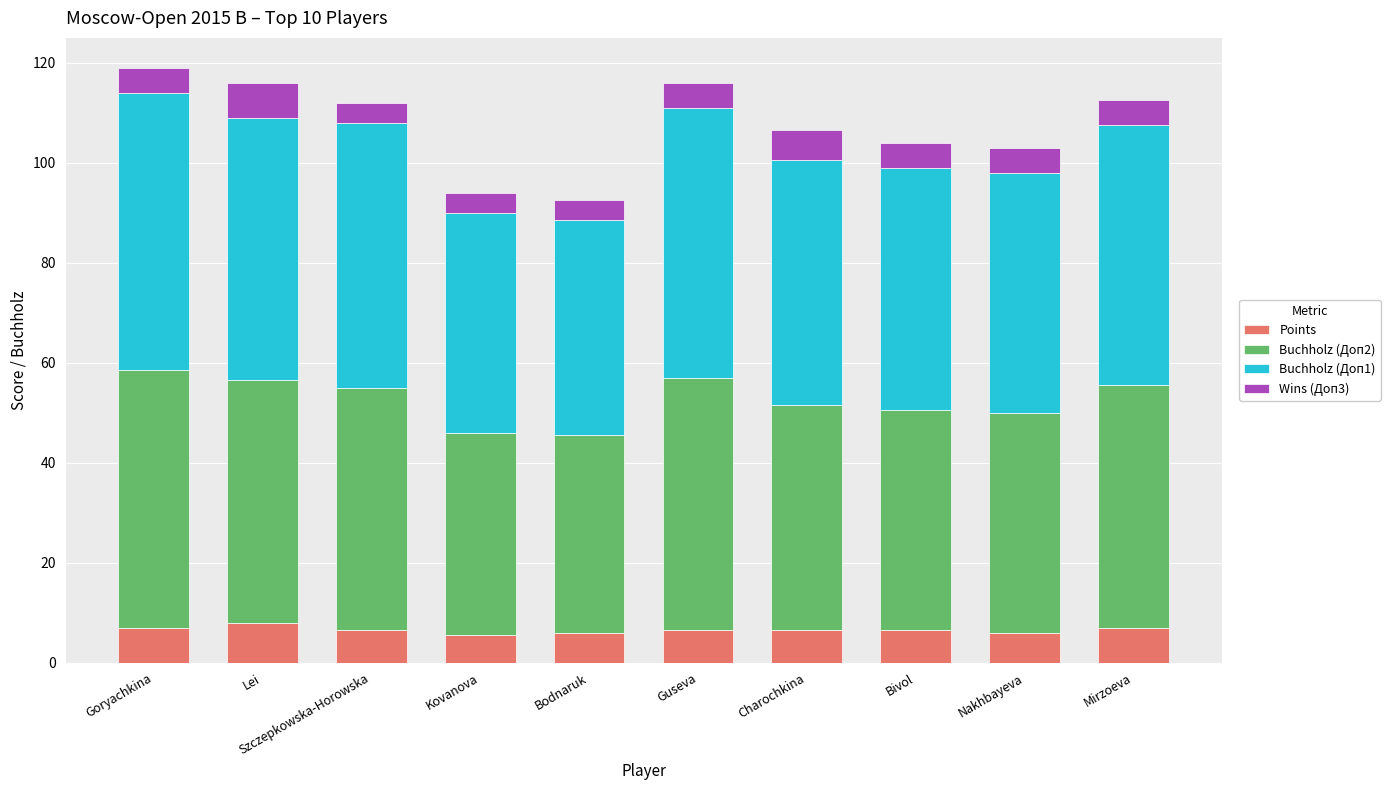

What is the total value across all series at Mirzoeva?

112.5